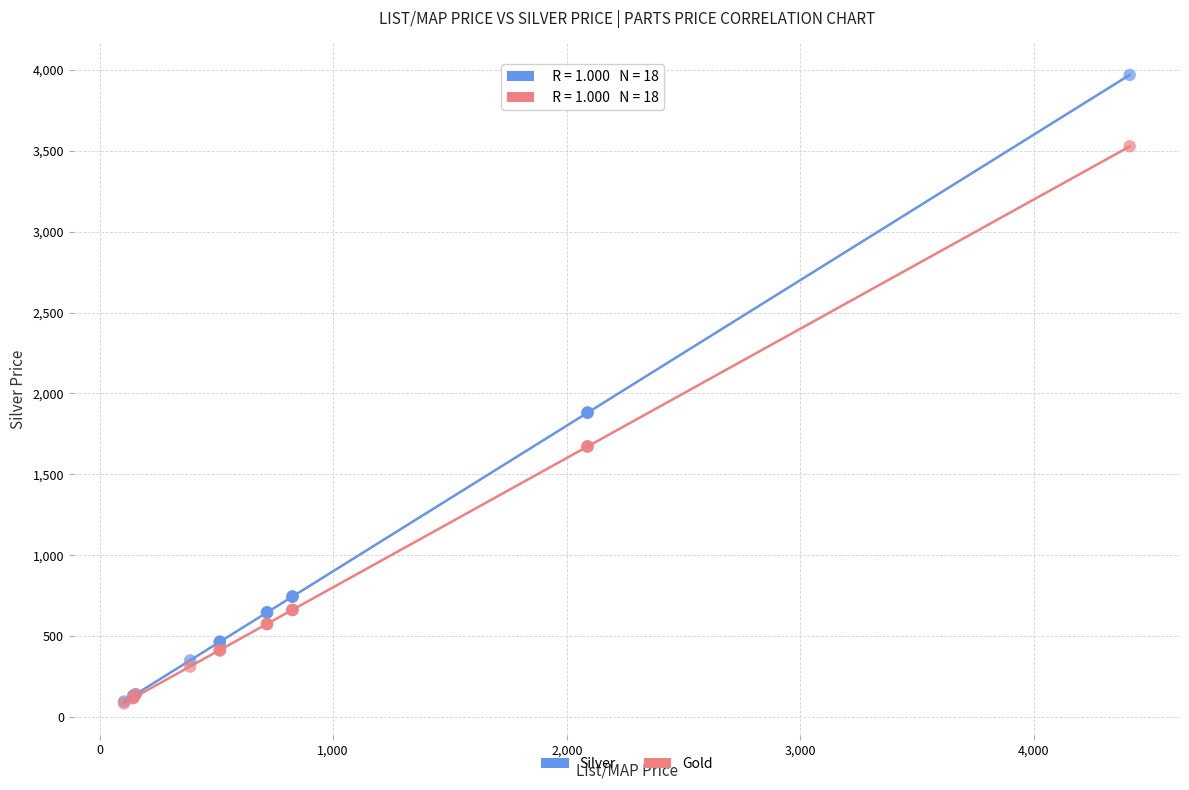

What are all the series names shown in the legend?

Silver, Gold